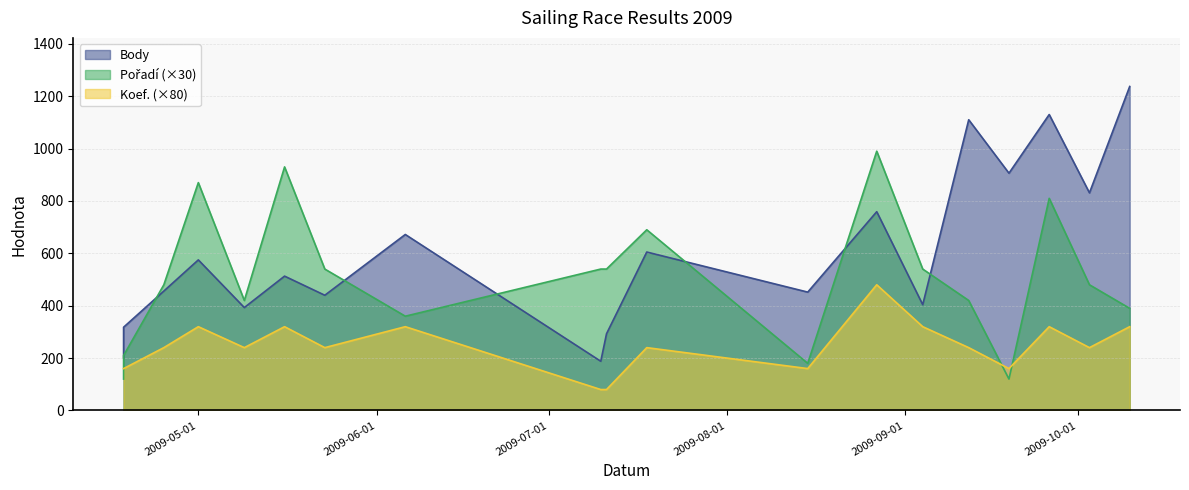

Reading left to right, list all the values displayed in this chart.

Body: 202	318	456	575	393	513	440	672	188	293	605	452	759	404	1110	906	1130	831	1237
Pořadí: 120	210	480	870	420	930	540	360	540	540	690	180	990	540	420	120	810	480	390
Koef.: 160	160	240	320	240	320	240	320	80	80	240	160	480	320	240	160	320	240	320